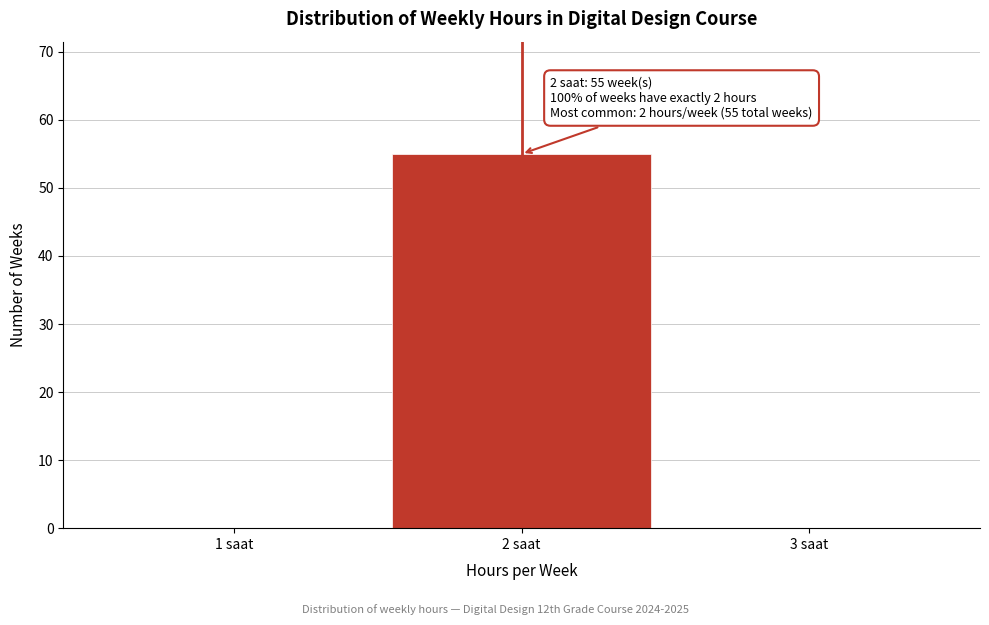

Reading left to right, extract all data points from this chart.

1 saat=0	2 saat=55	3 saat=0